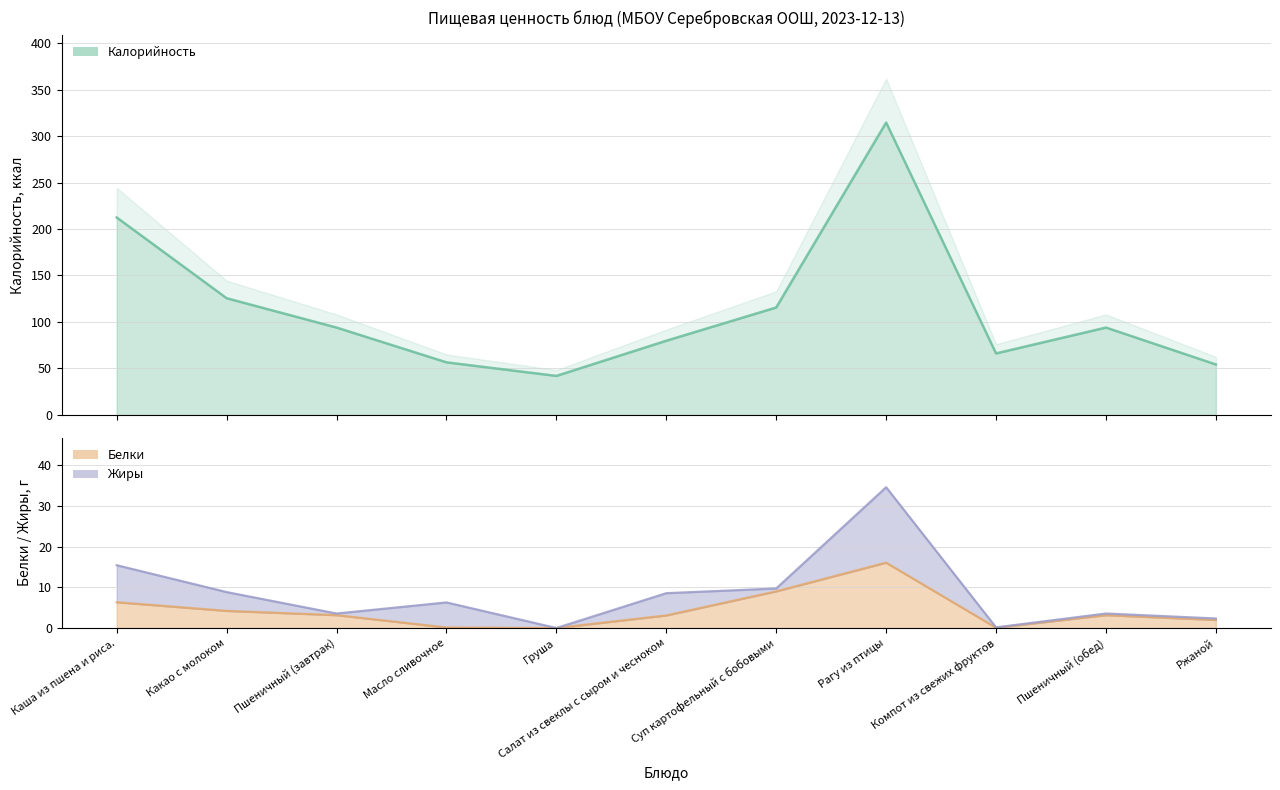

Does the chart display data point markers on the line(s)?

No